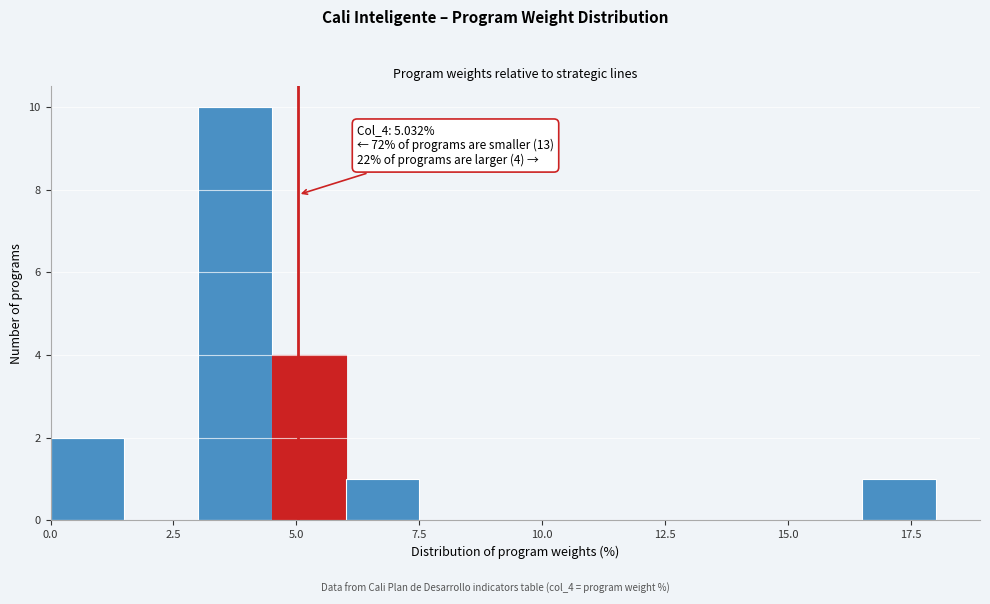

Around what value on the x-axis is the tallest bar? Give the approximate position of its centre, as read against the axis.

4.0